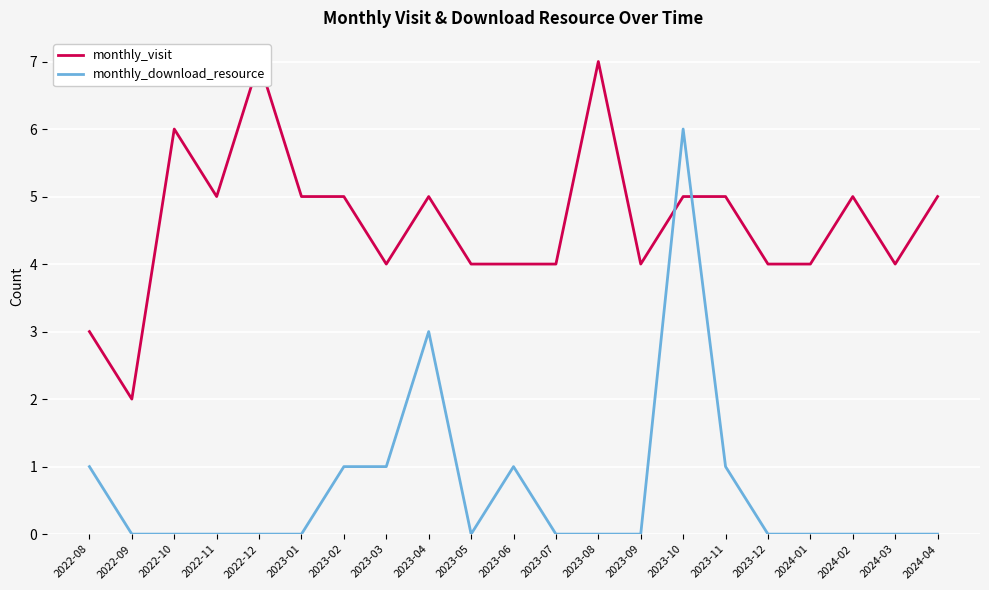

The value of monthly_download_resource at 2023-05 is 0. True or false?

True